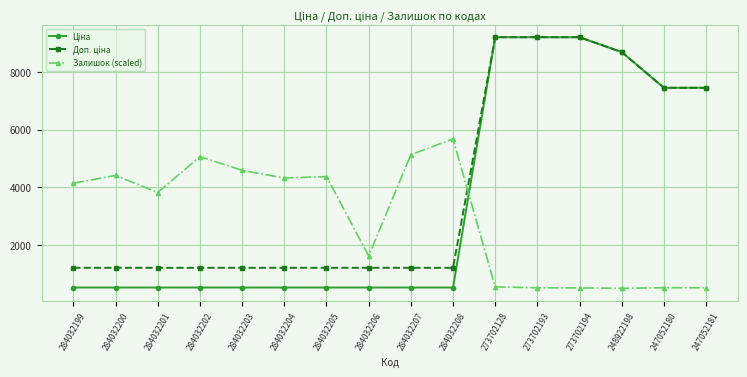

What is the maximum value shown in the chart?

9196.3